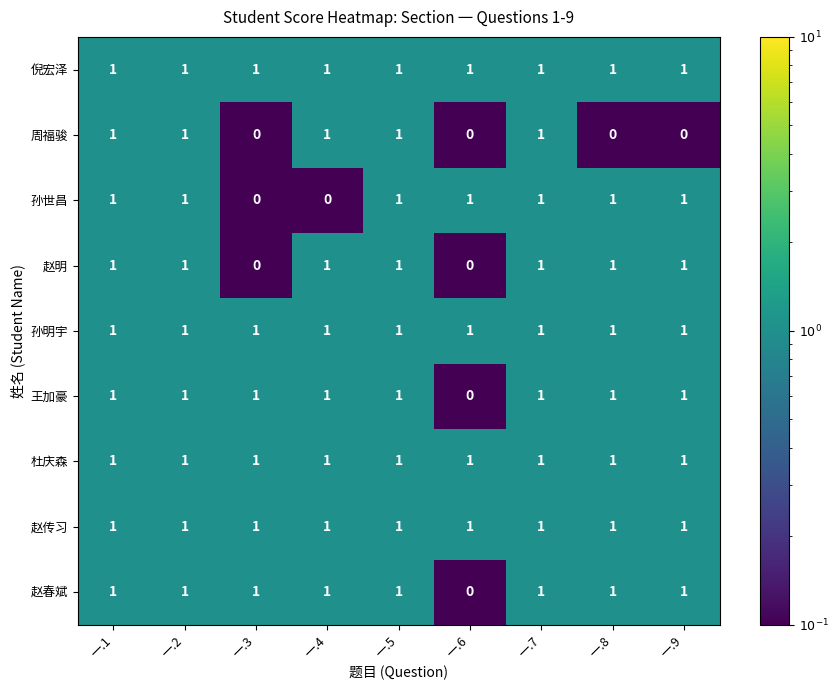

True or false: 王加豪 has a value of 1 at 一.9.

True